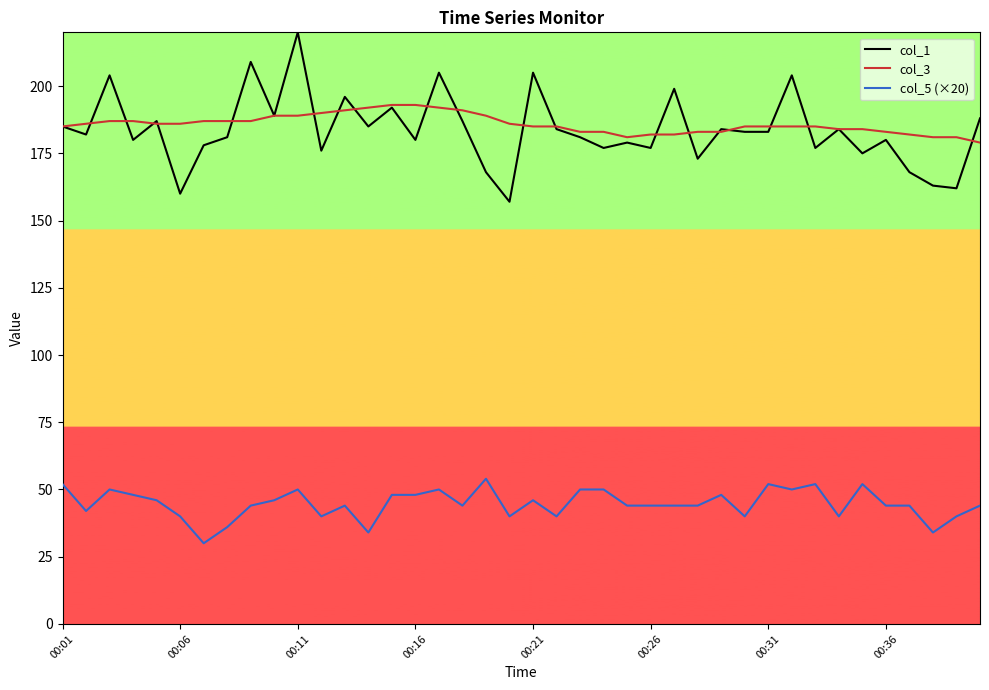

True or false: col_5 (×20) and col_3 intersect in this chart.

False